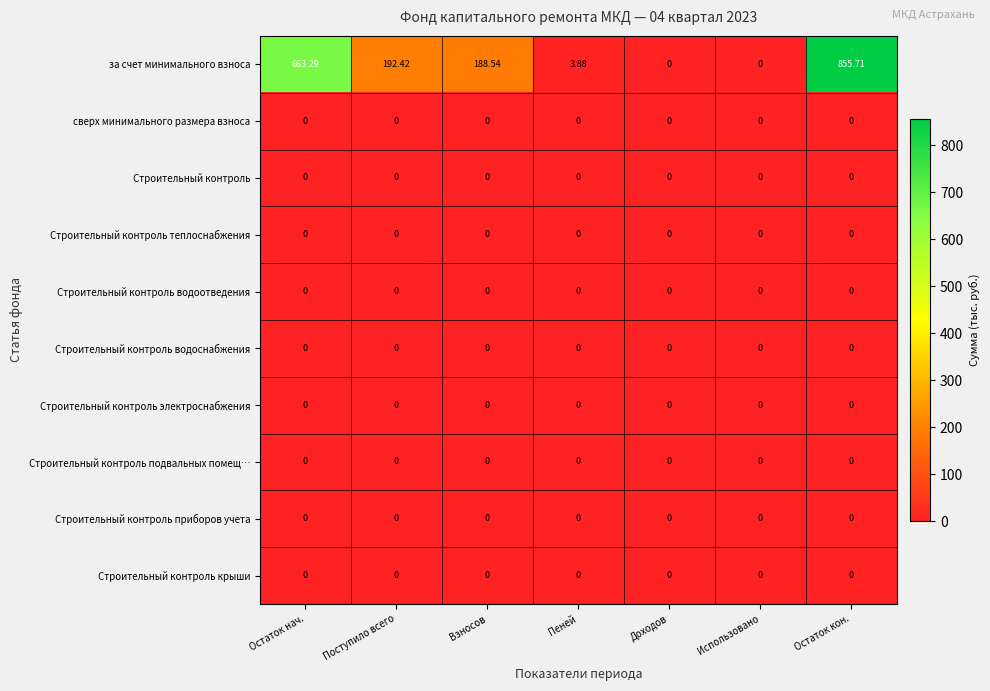

At how many categories does at least one series exceed 459?

2